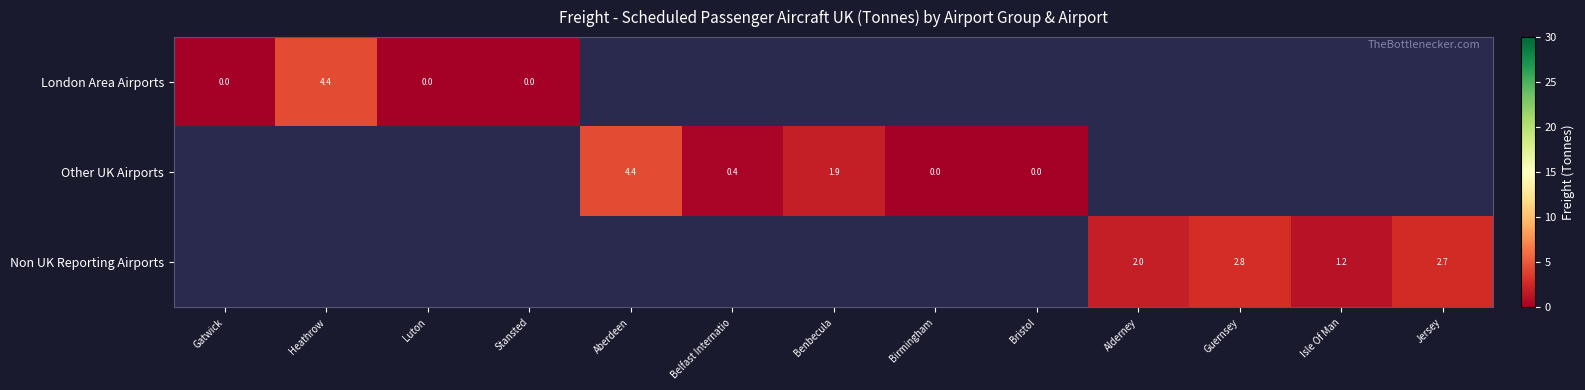

True or false: Other UK Airports has a value of 3.3 at Benbecula.

False